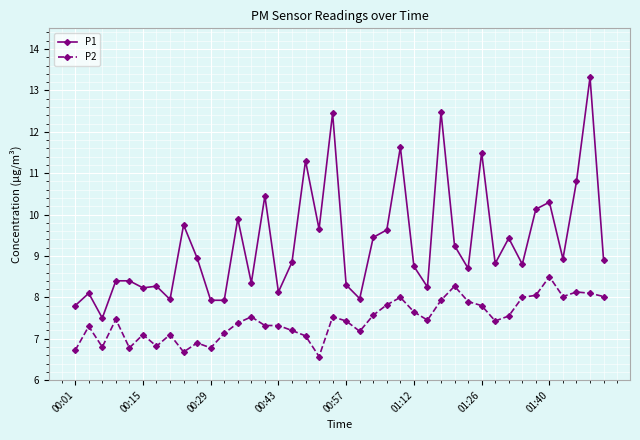

What is the difference between the maximum and second lowest values in the P1 series?

5.5